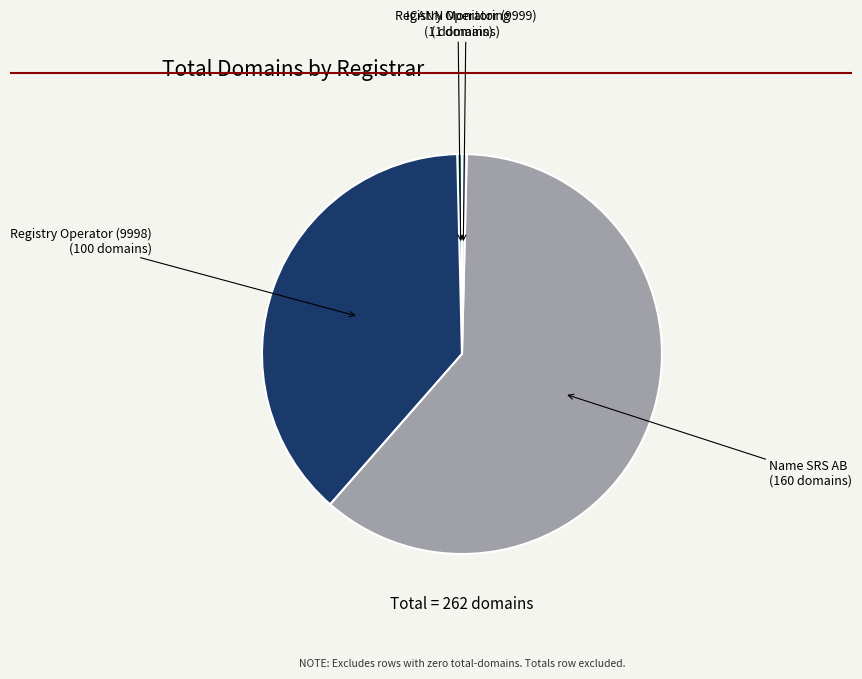

Is there a majority slice in this chart?

Yes